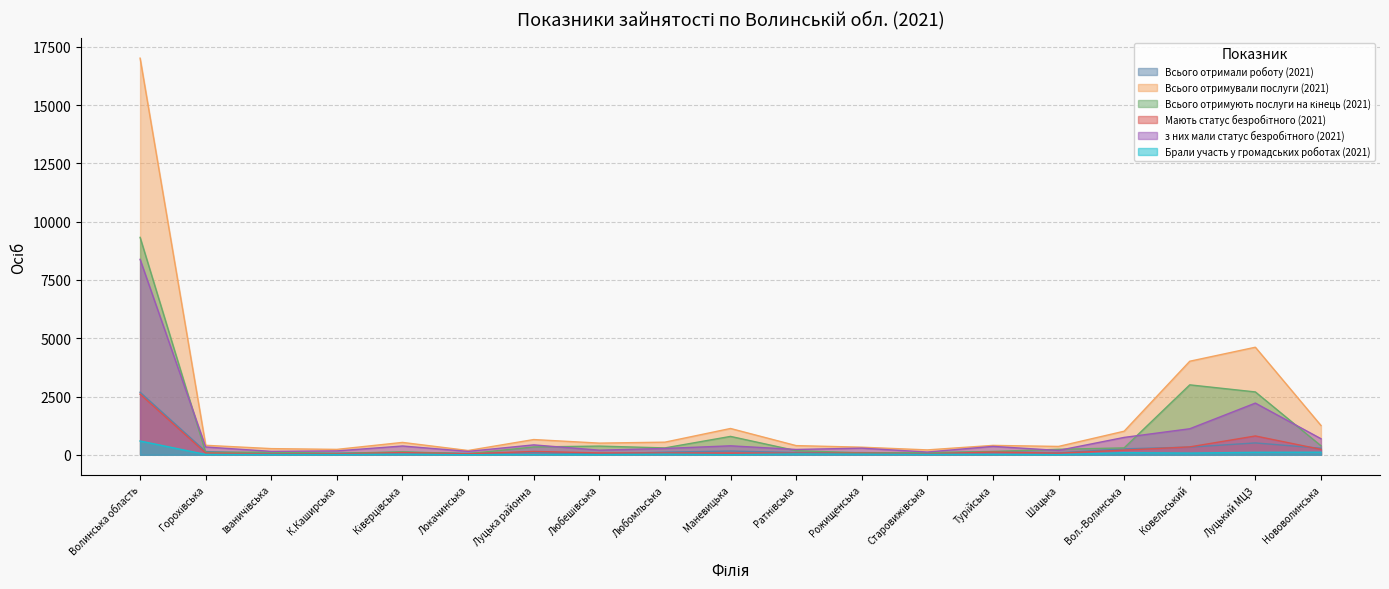

What position from the left is Ковельський?

17